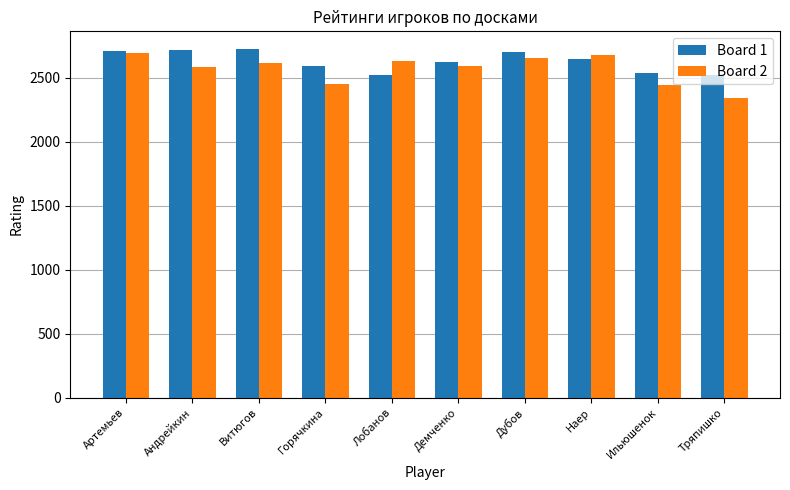

How many bars are there in total?

20